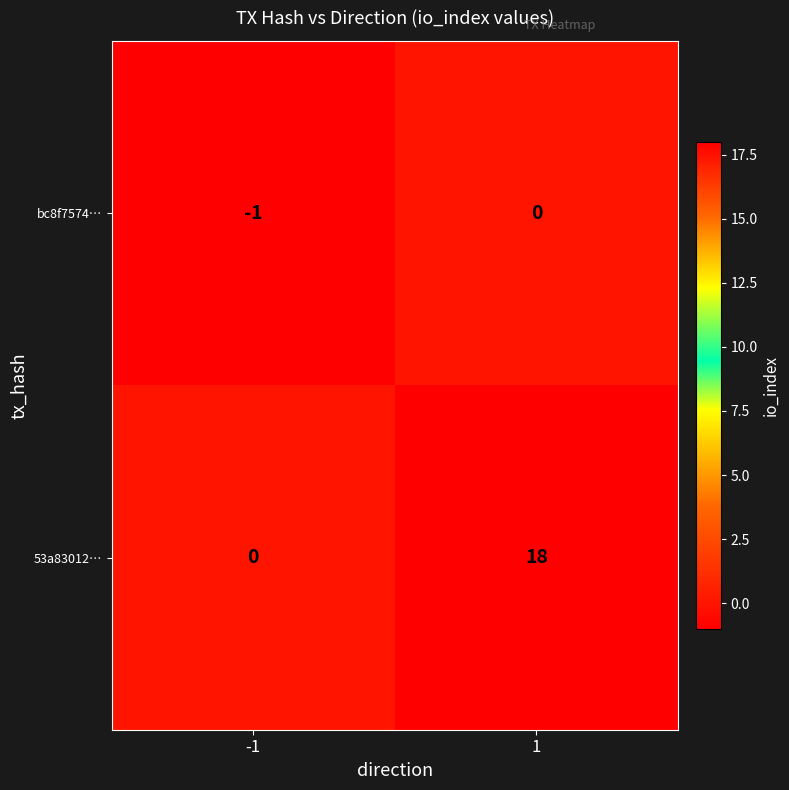

At 1, list the series in order from smallest to largest.

bc8f7574…, 53a83012…